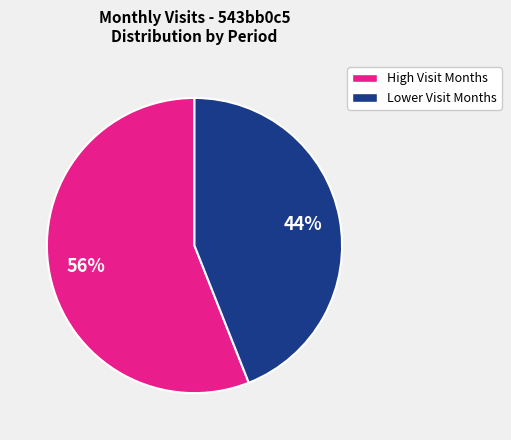

Rank the categories by value from highest to lowest.

High Visit Months, Lower Visit Months